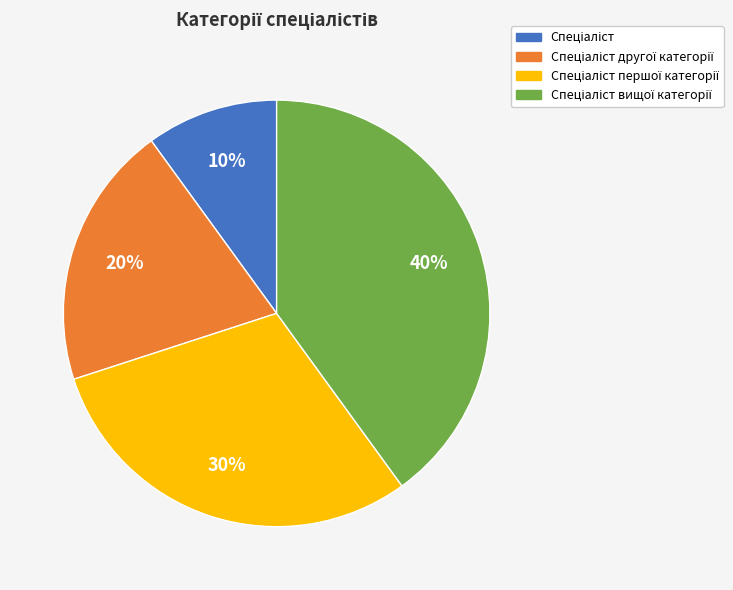

To the nearest percent, what is the difference between the largest and smallest slice percentages?

30%